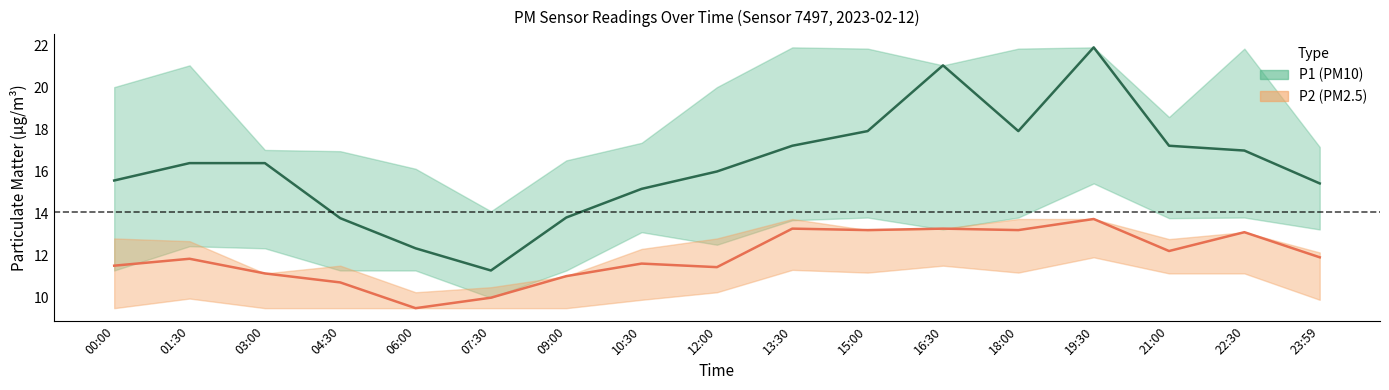

What is the label of the 14th point from the left?

19:30